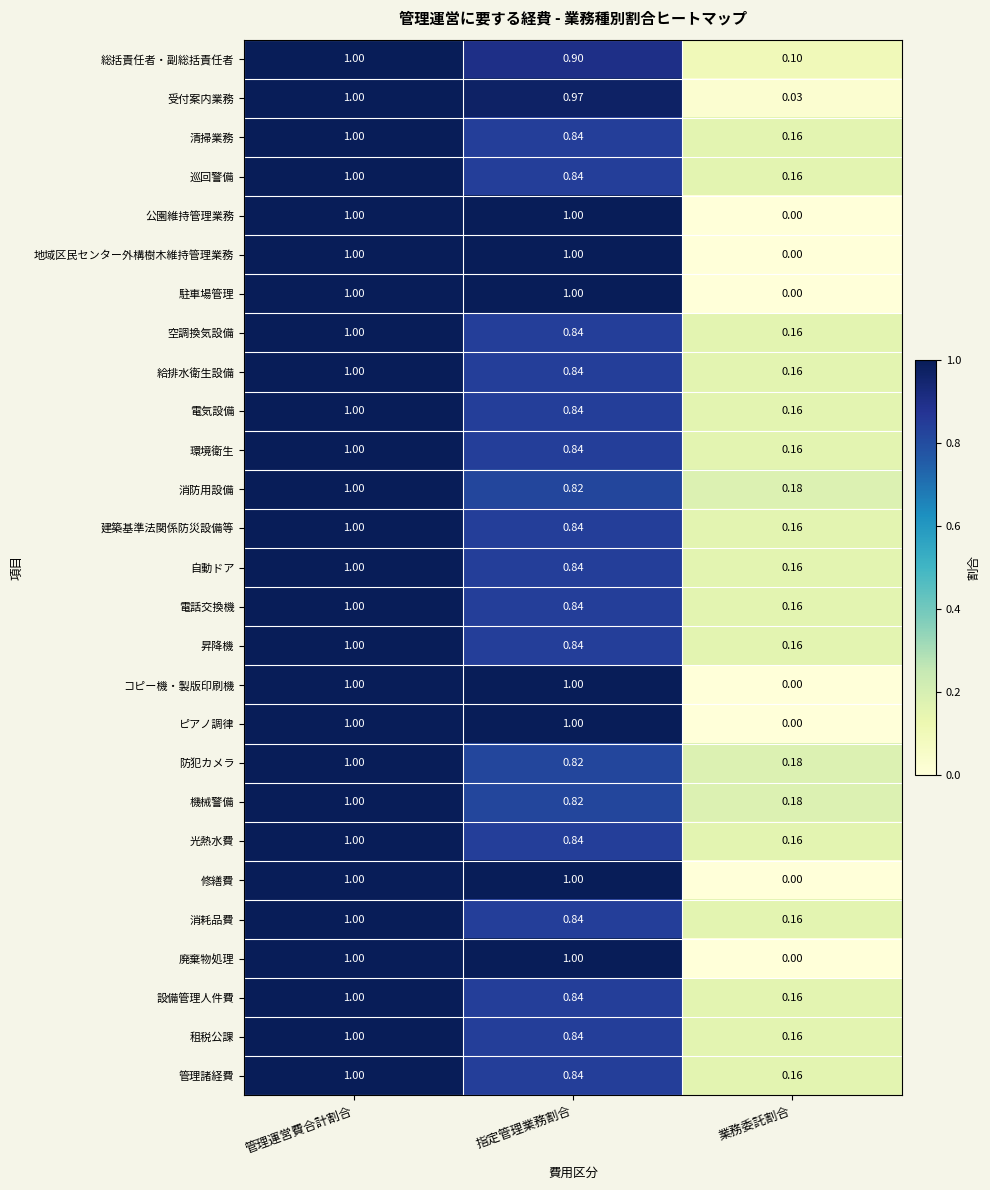

What is the total value across all series at 管理運営費合計割合?

27.0